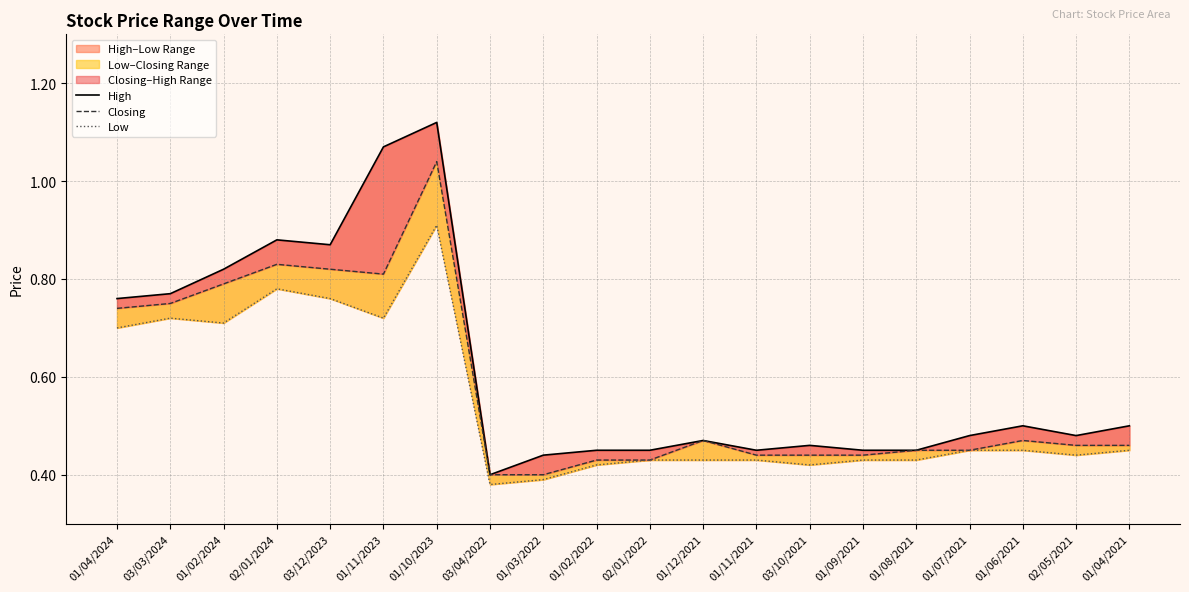

What is the sum of all High values?

12.3